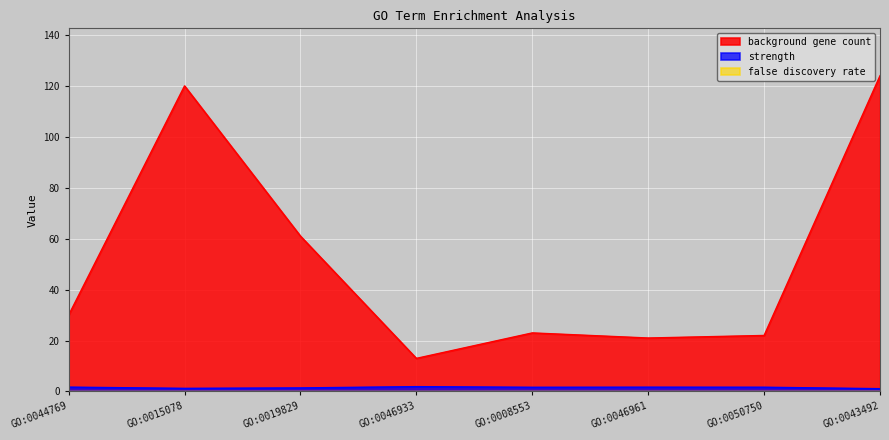

Which has a higher value, GO:0019829 or GO:0046933?

GO:0019829